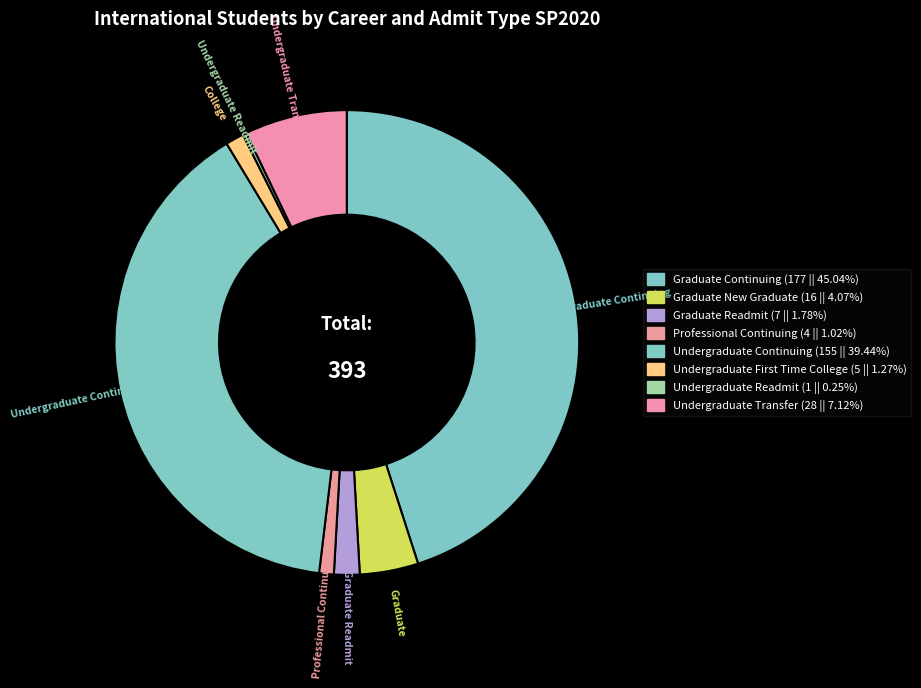

To the nearest percent, what is the difference between the largest and smallest slice percentages?

45%